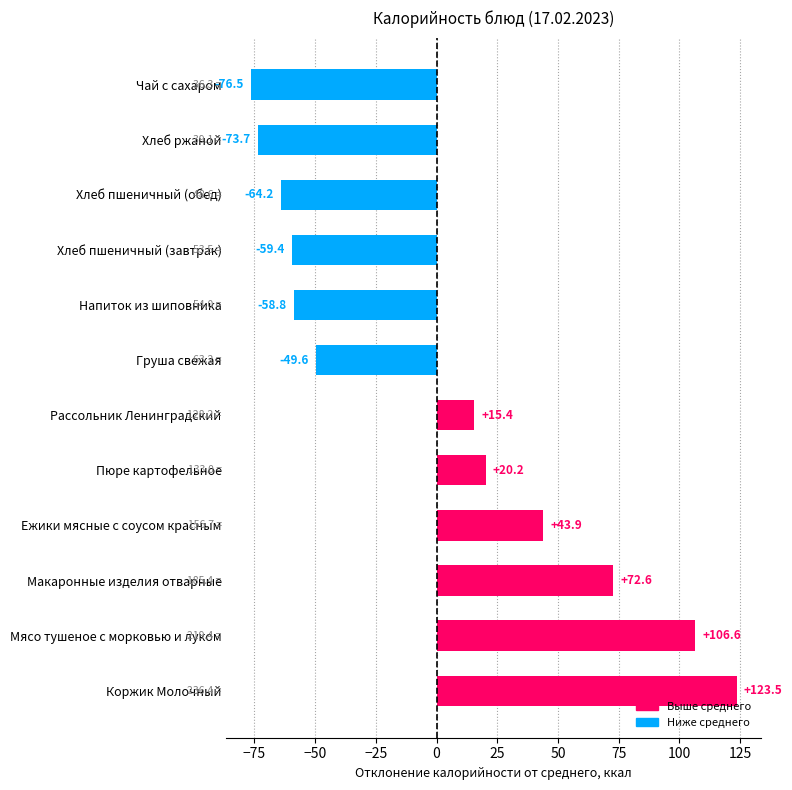

Which has a higher value, Коржик Молочный or Ежики мясные с соусом красным?

Коржик Молочный